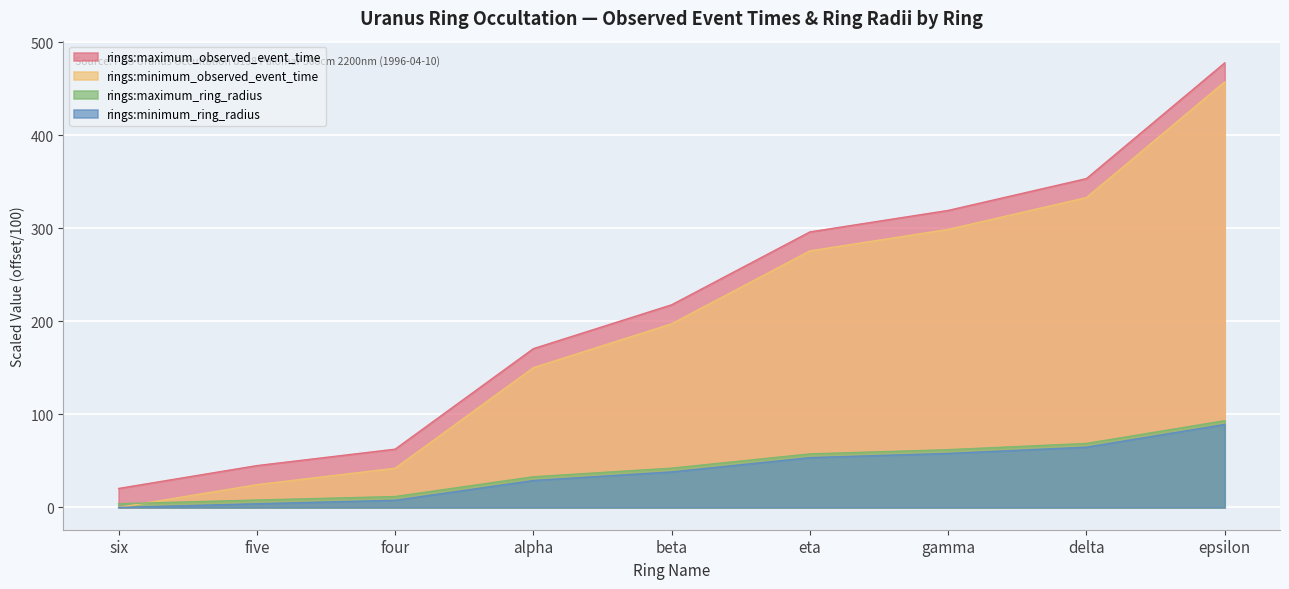

At which label is rings:maximum_ring_radius closest to 44?

beta